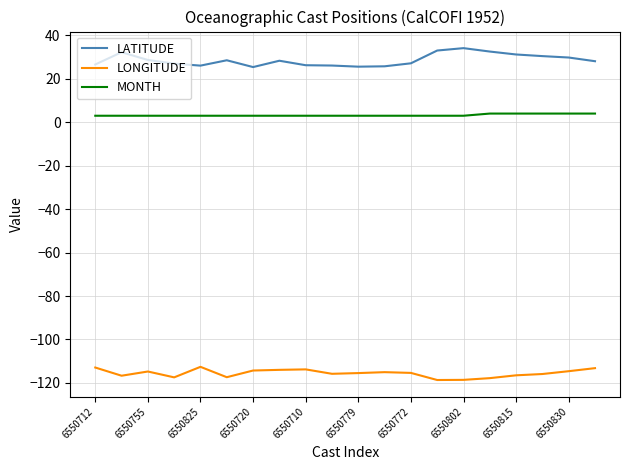

Which series has the widest spread of values?

LATITUDE